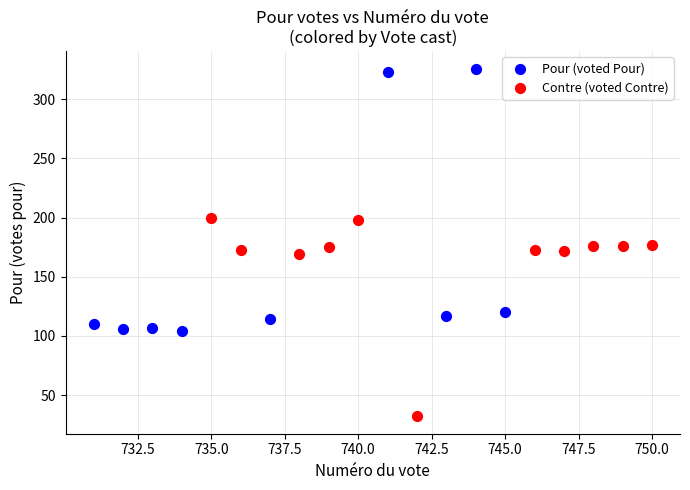

Which series has the largest Y range (max minus min)?

Pour (voted Pour)